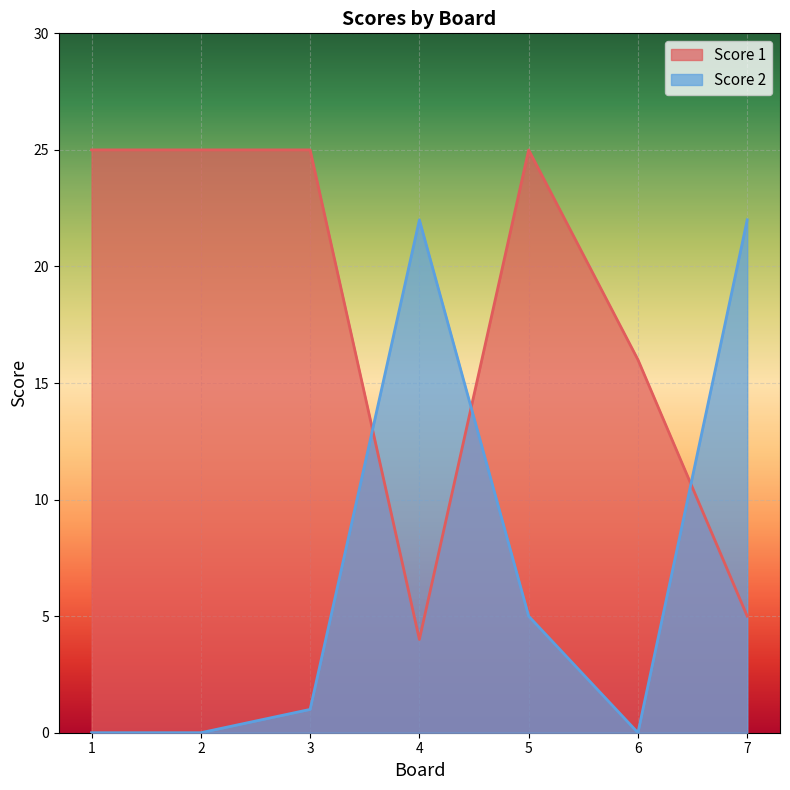

Rank the series by their maximum value, from lowest to highest.

Score 2, Score 1